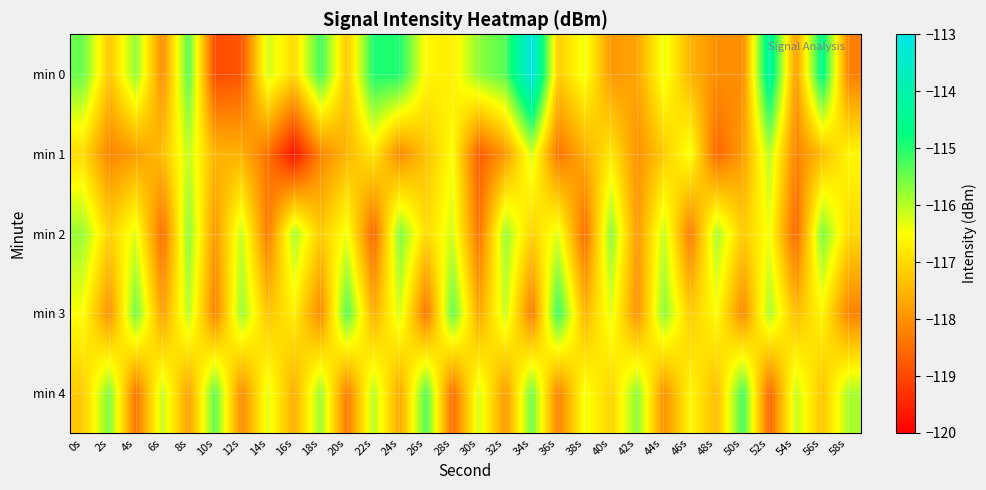

What is the difference between the highest and lowest values at 42s?

2.3